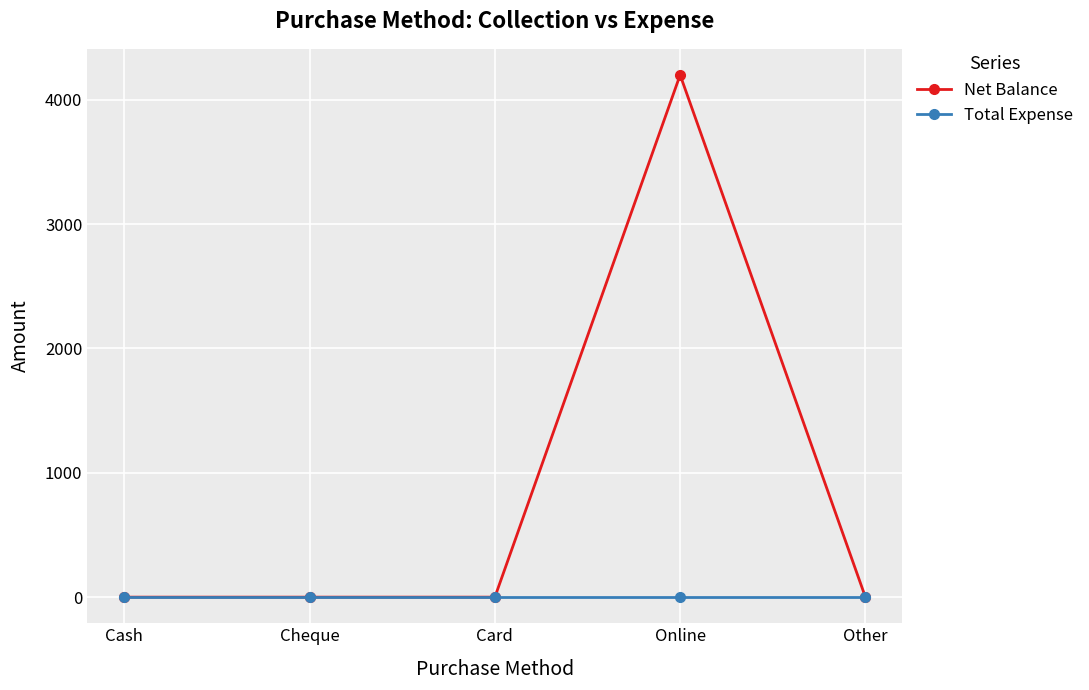

What is the label of the 1st point from the right?

Other